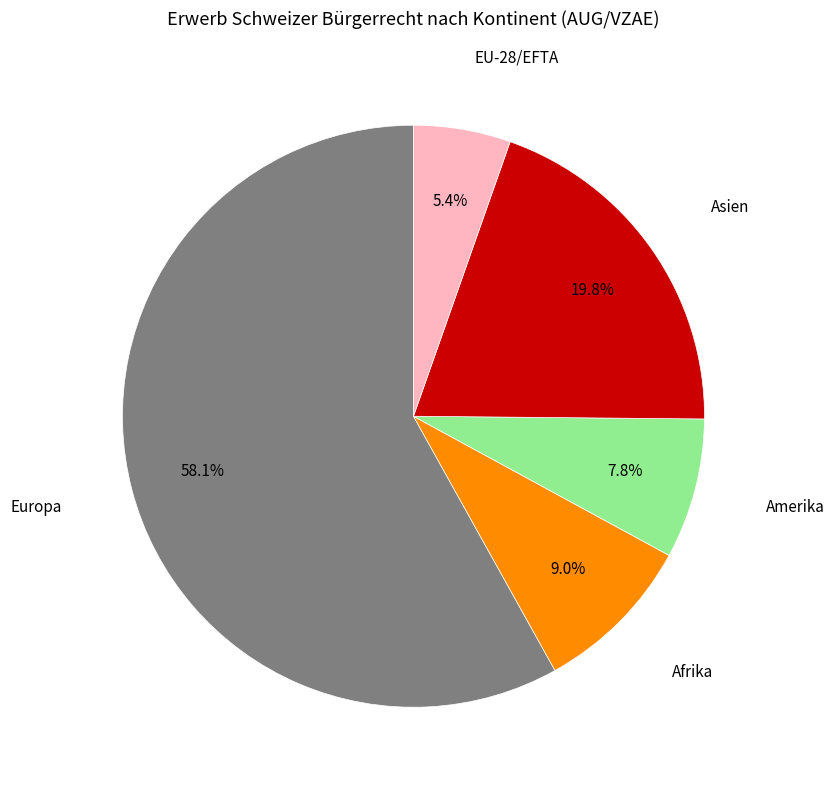

To the nearest percent, what is the difference between the largest and smallest slice percentages?

53%